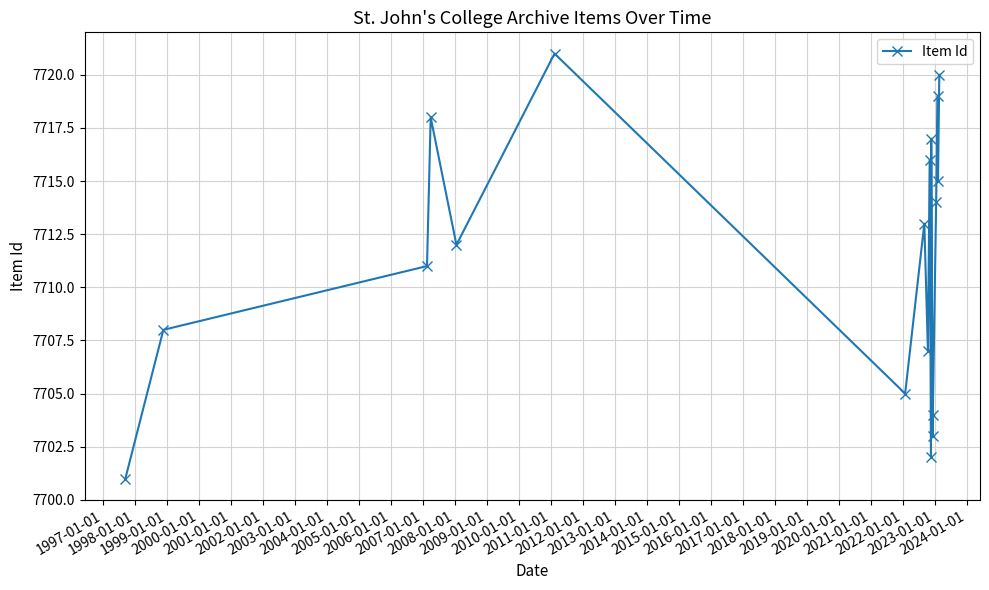

What is the smallest value displayed?

7701